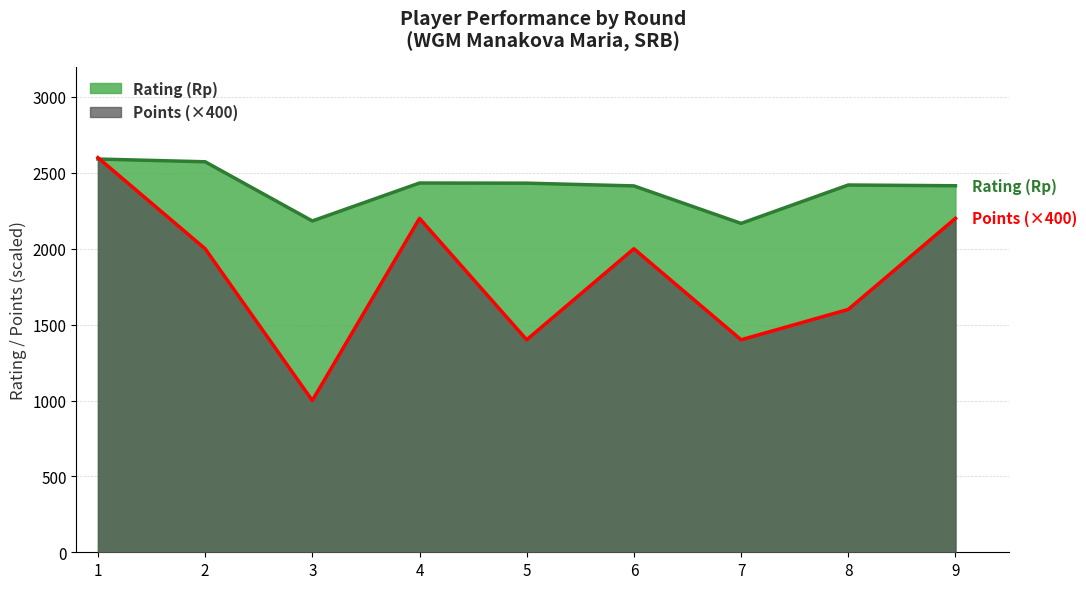

The Points series shows 1352 at 6. True or false?

False